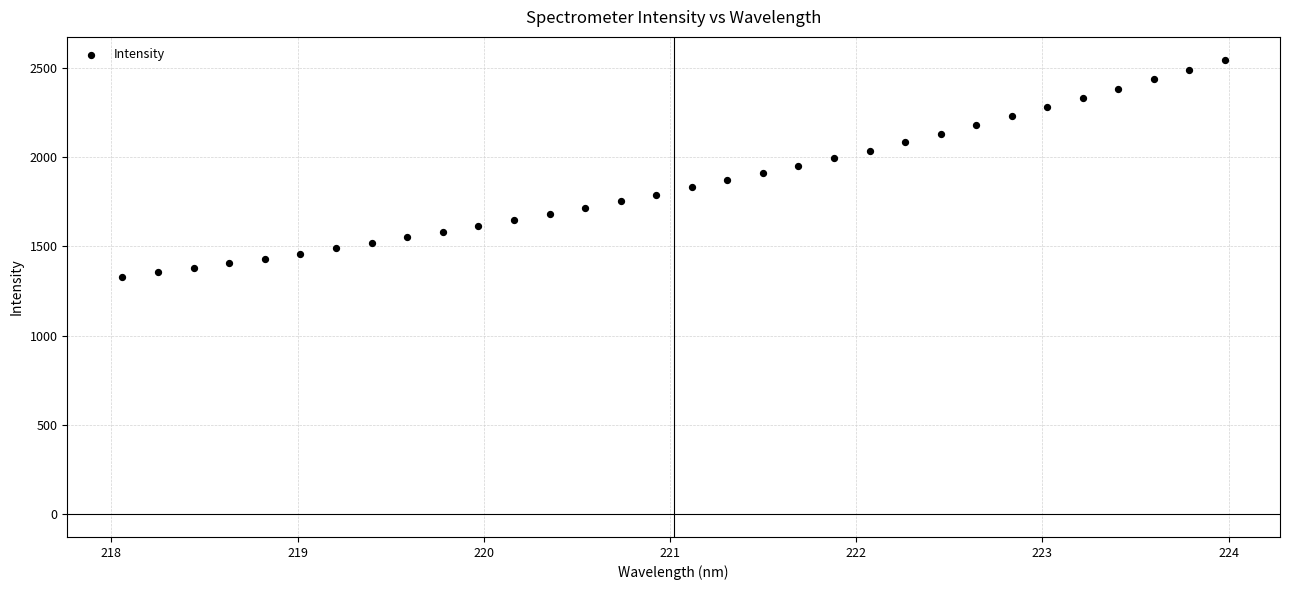

What is the range of Y values (max minus min)?

1215.3